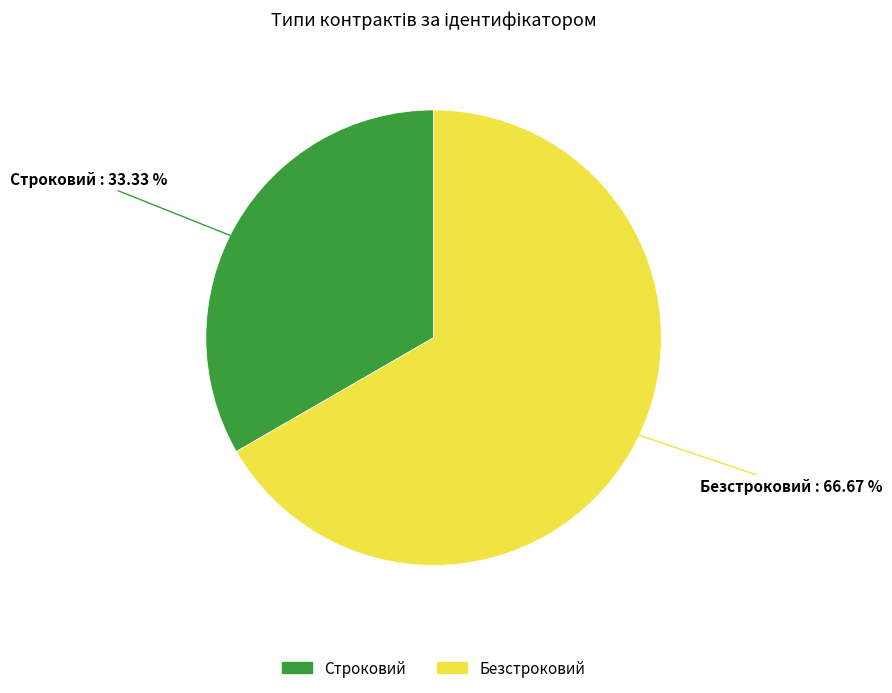

What is the total percentage of Строковий and Безстроковий?

100.0%